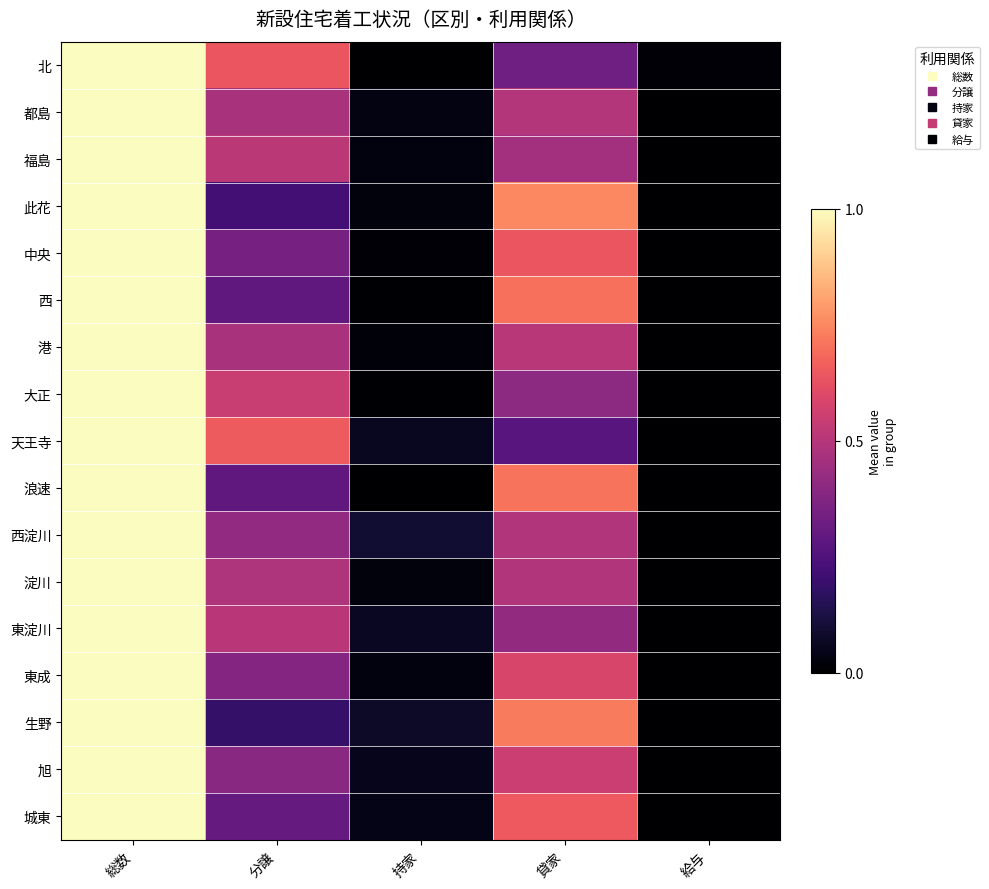

How many categories are shown in the chart?

5